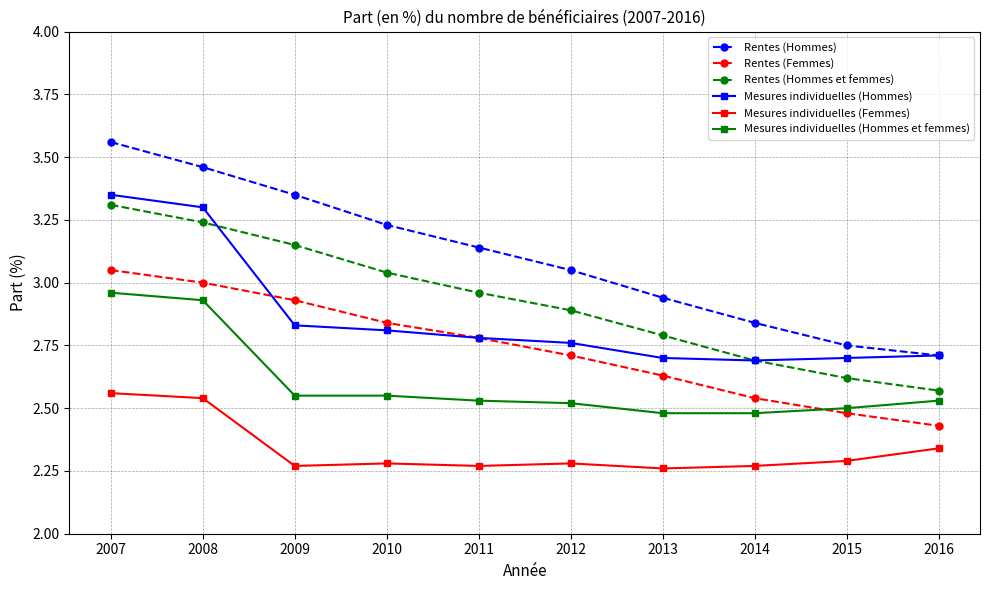

Where is Rentes (Hommes et femmes) nearest to the value 2?

2016